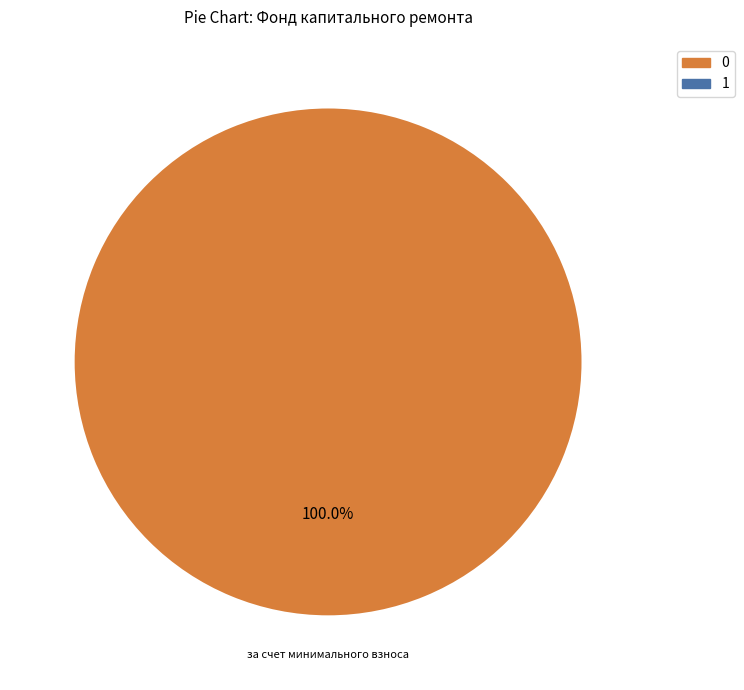

How many slices are in this pie chart?

1